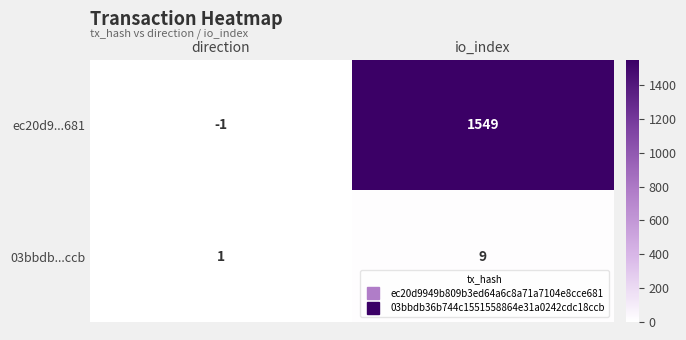

What is the difference between the highest and lowest values at direction?

2